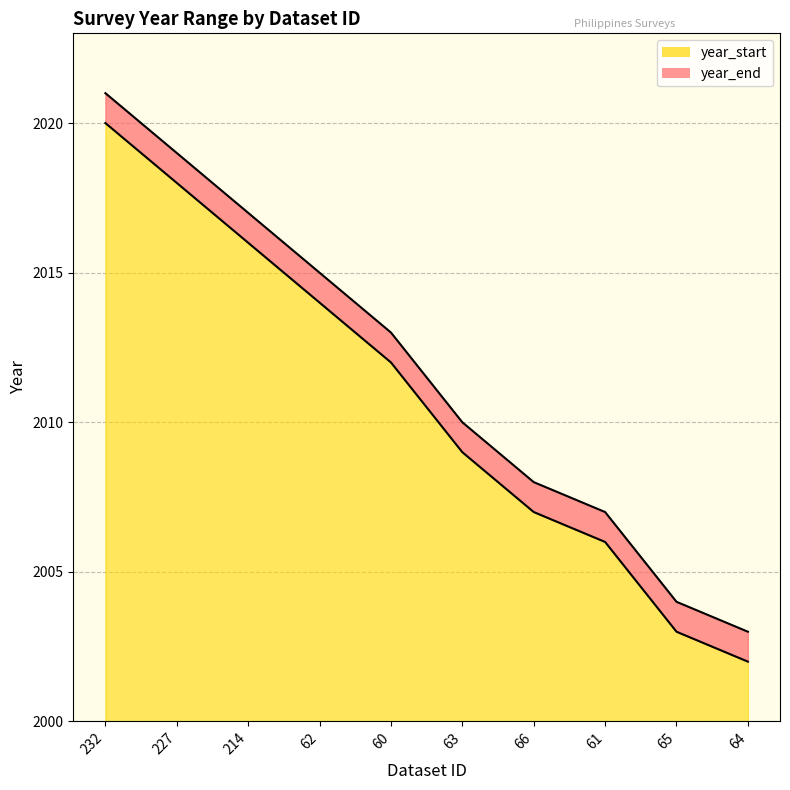

At 64, list the series in order from largest to smallest.

year_end, year_start